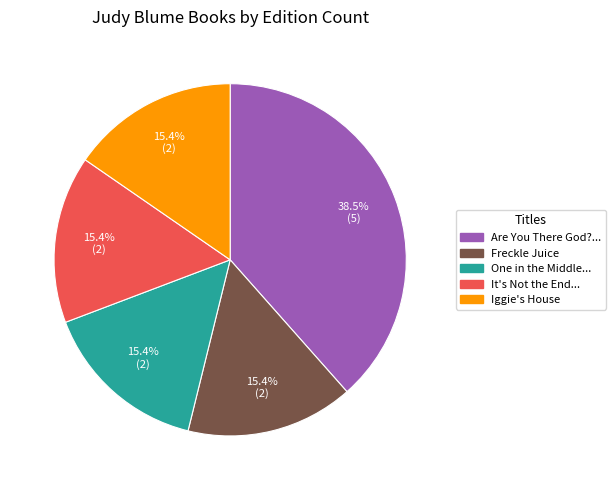

Is there any slice that represents more than half of the pie?

No